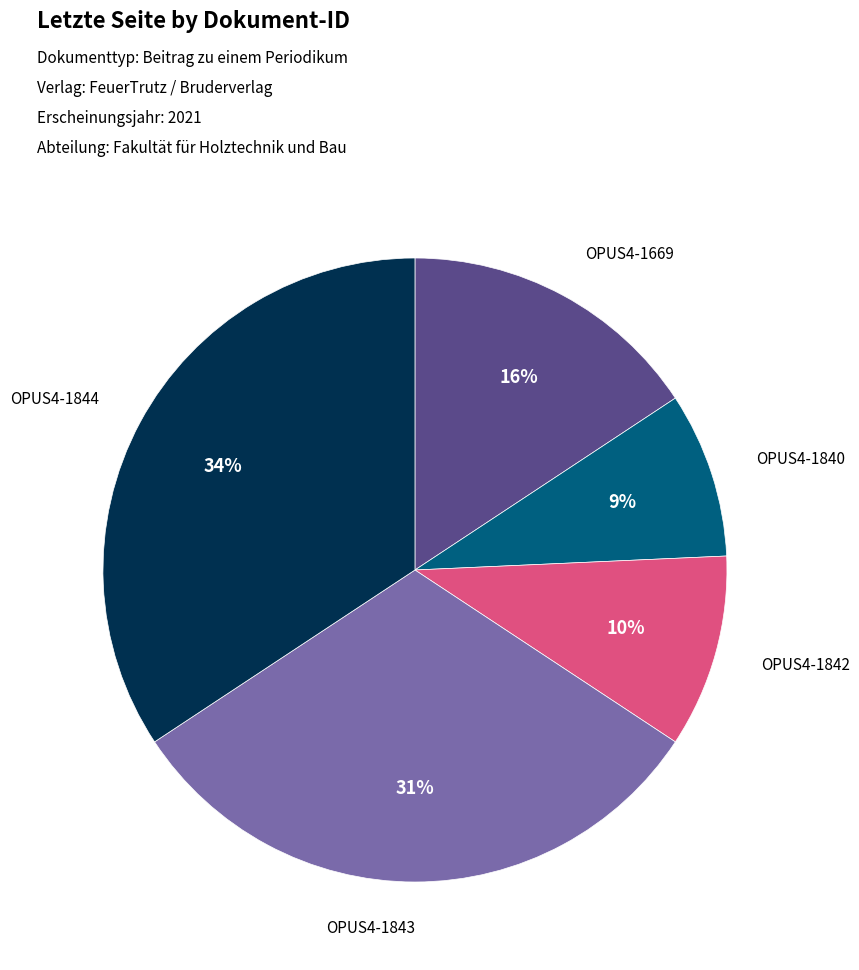

Does any single category account for the majority?

No